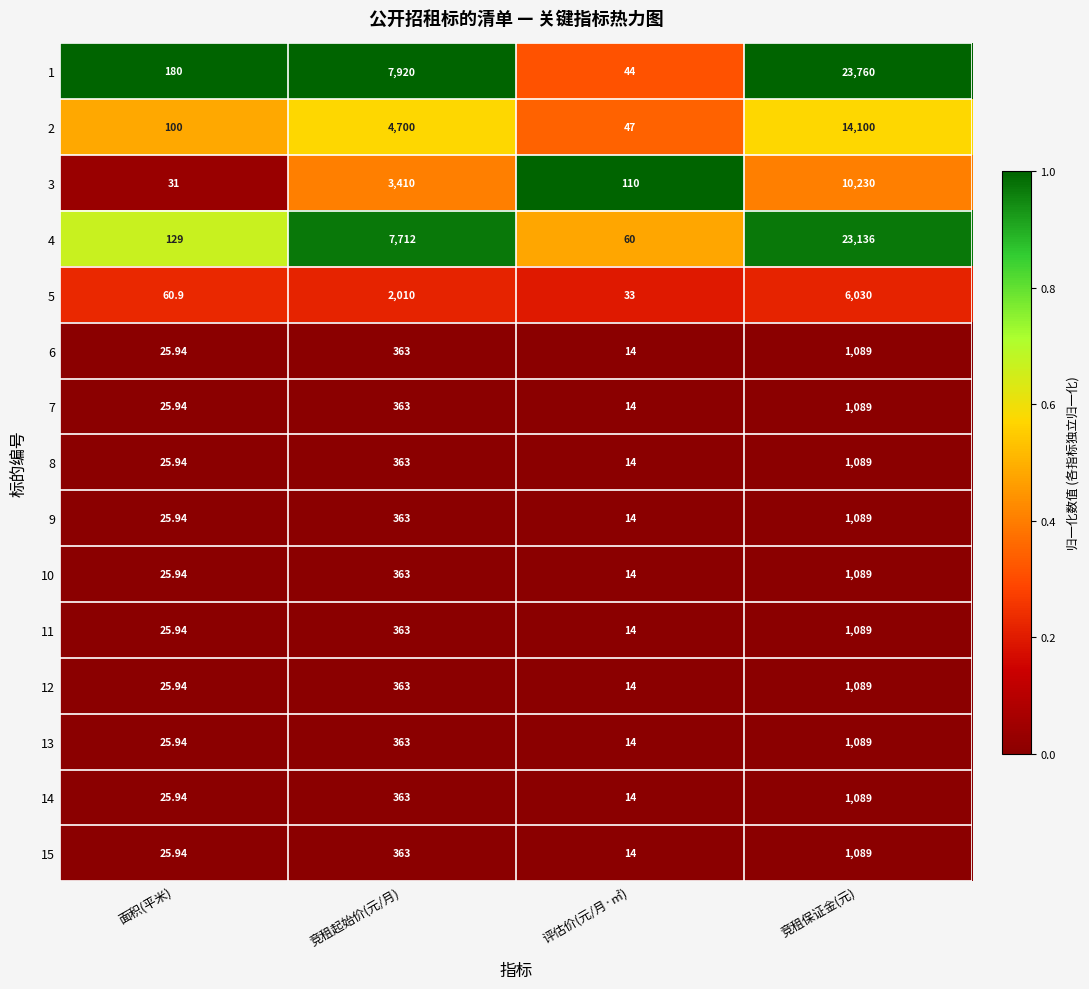

What is the total value across all series at 竞租起始价(元/月)?

29382.0